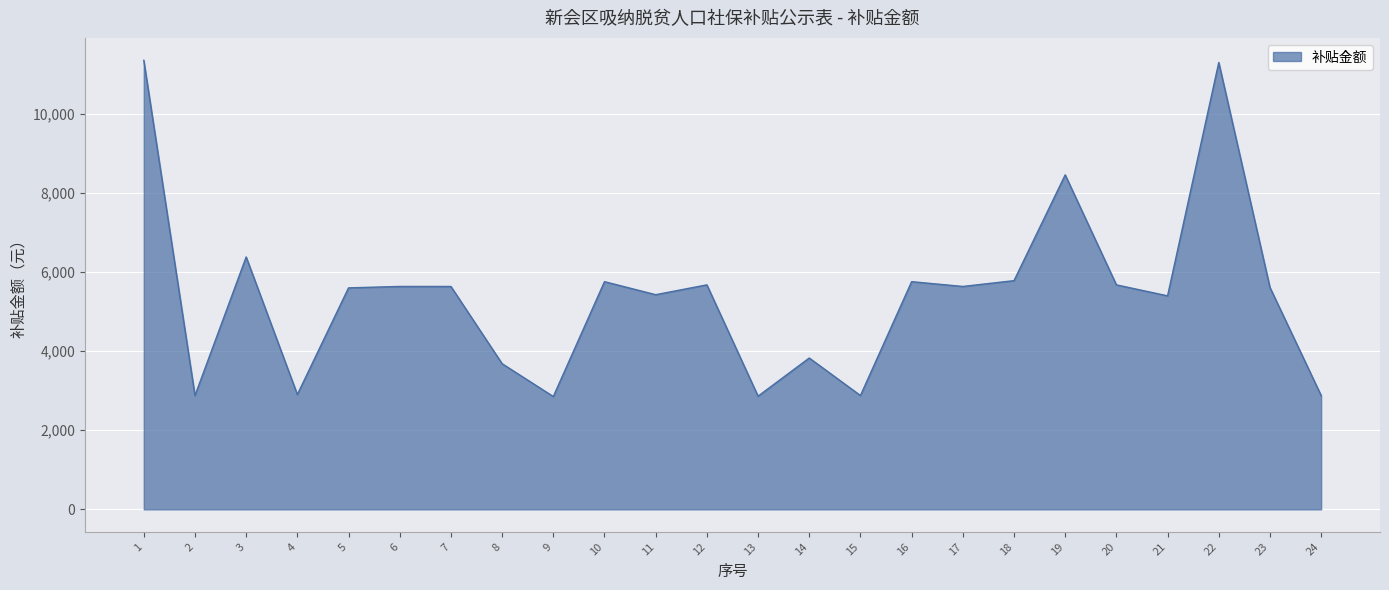

What is the change in value from 17 to 22?

+5663.2